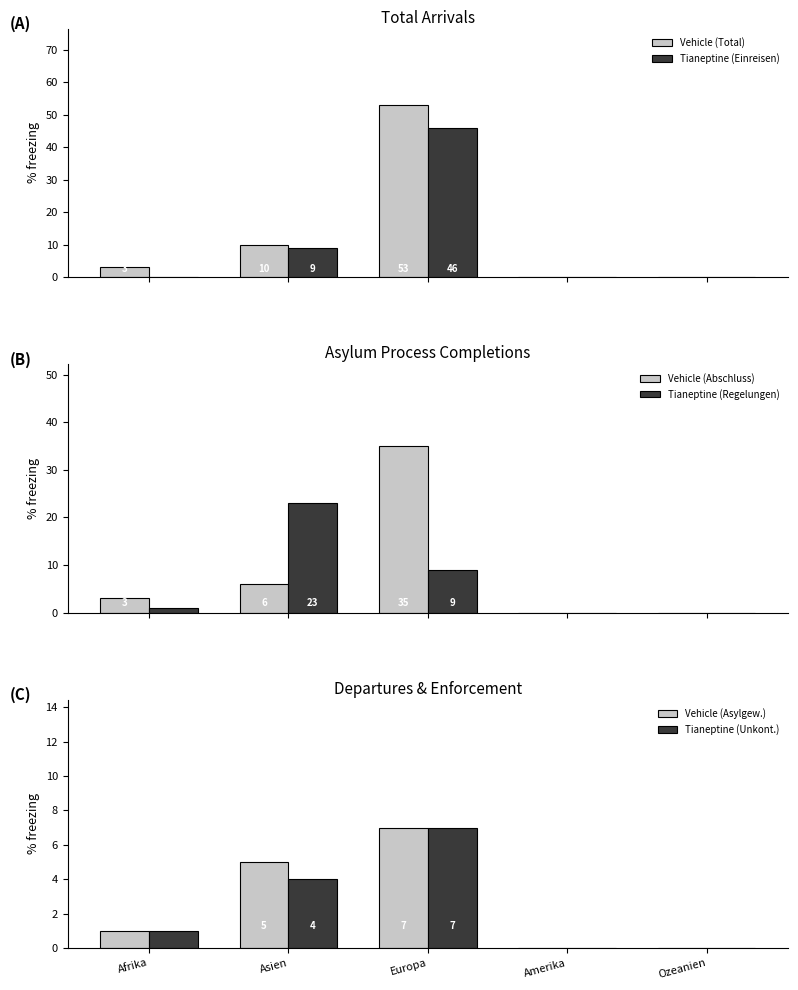

How many bars are there in each group?

6